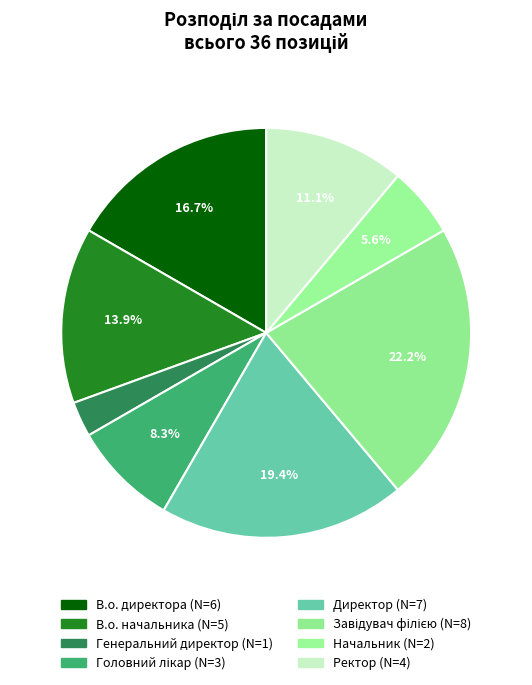

Count the number of slices in the pie.

8